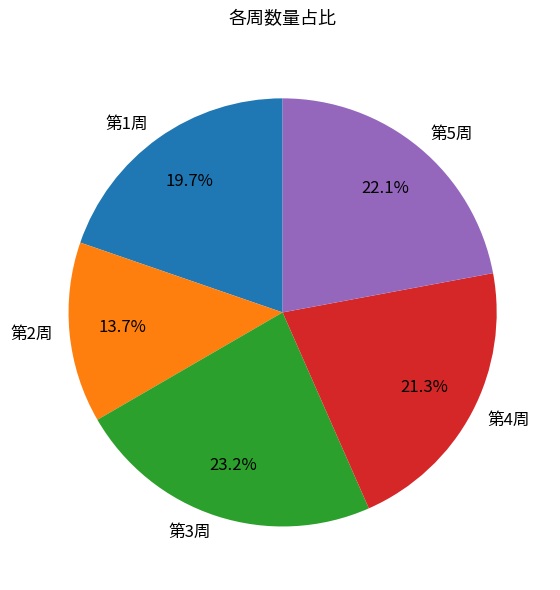

How many slices are in this pie chart?

5